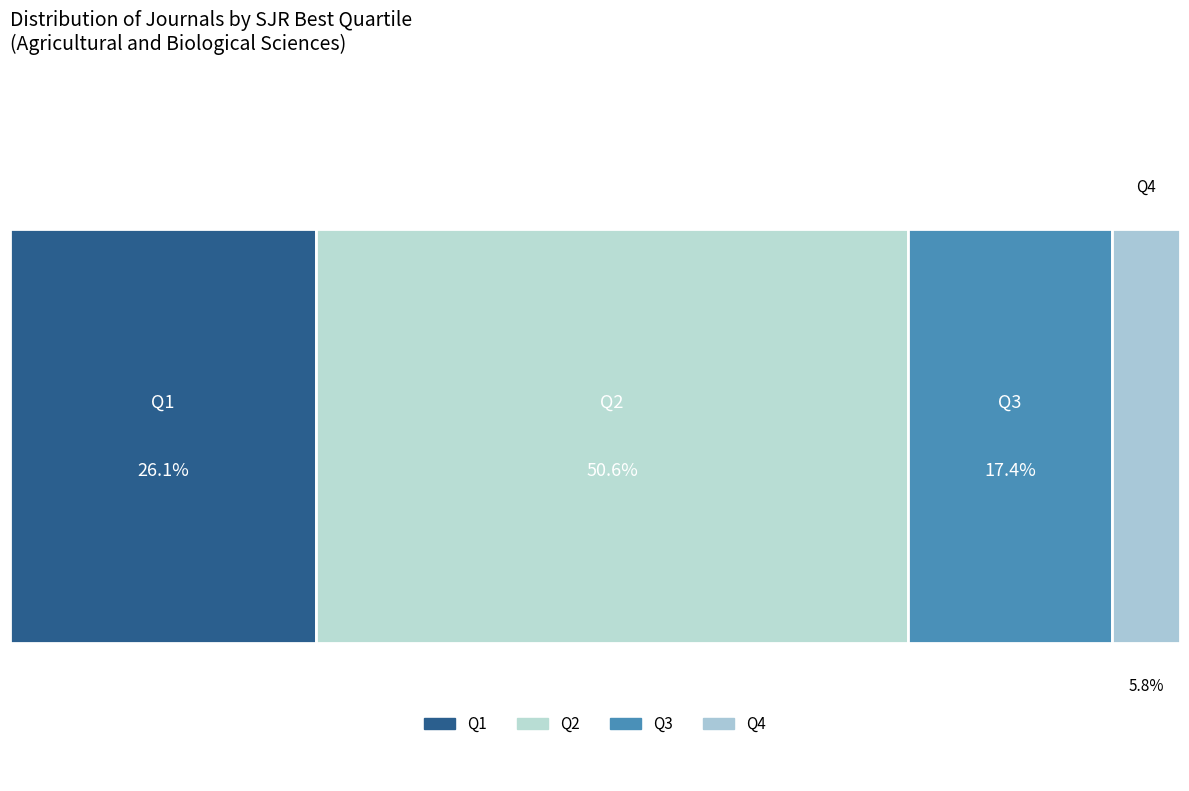

The Q1 slice represents 40% of the pie. True or false?

False